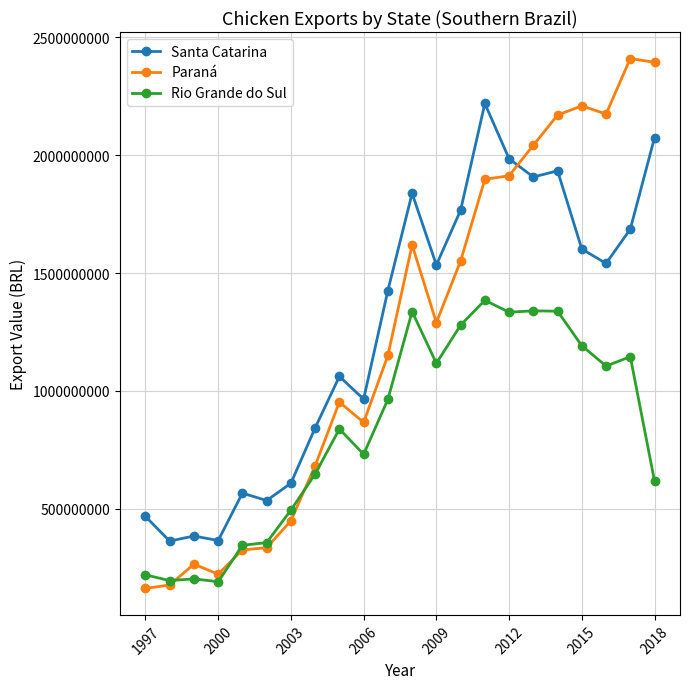

True or false: Paraná has more than 2 interior local peaks.

True